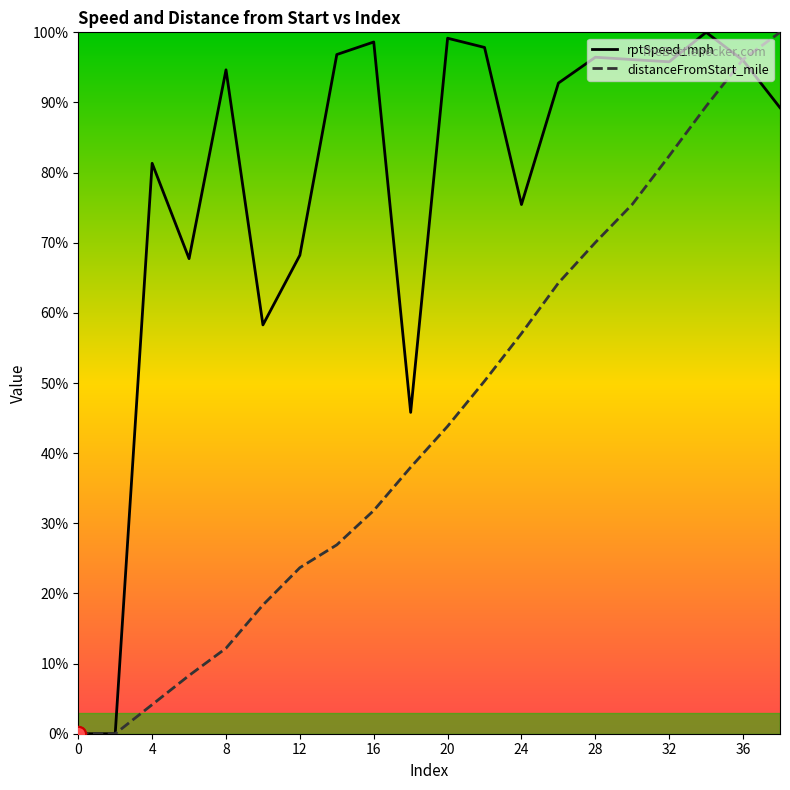

Which series has the largest total across all categories?

rptSpeed_mph